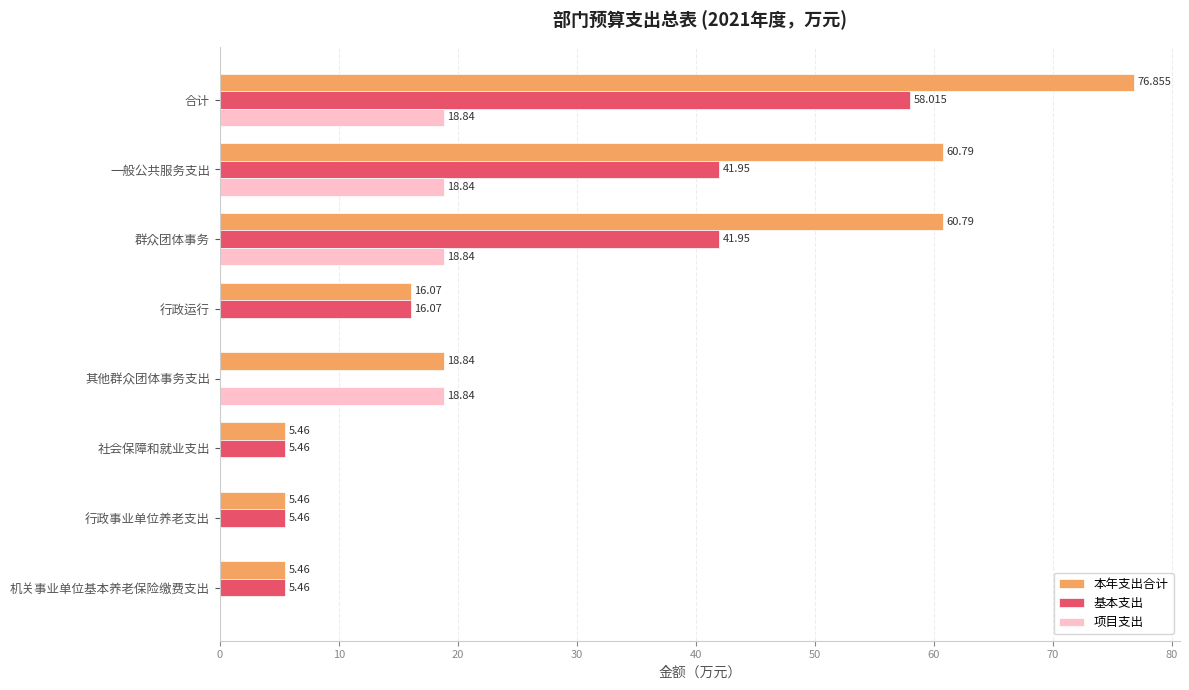

Which label corresponds to the largest value in the chart?

合计